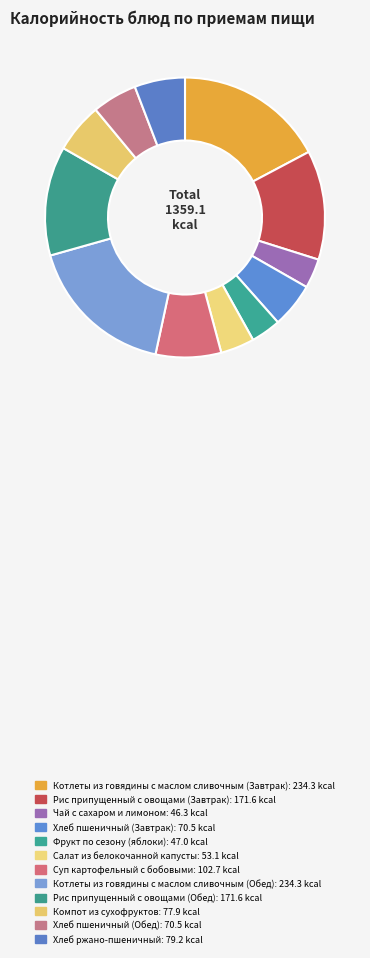

How many segments does this pie chart have?

12